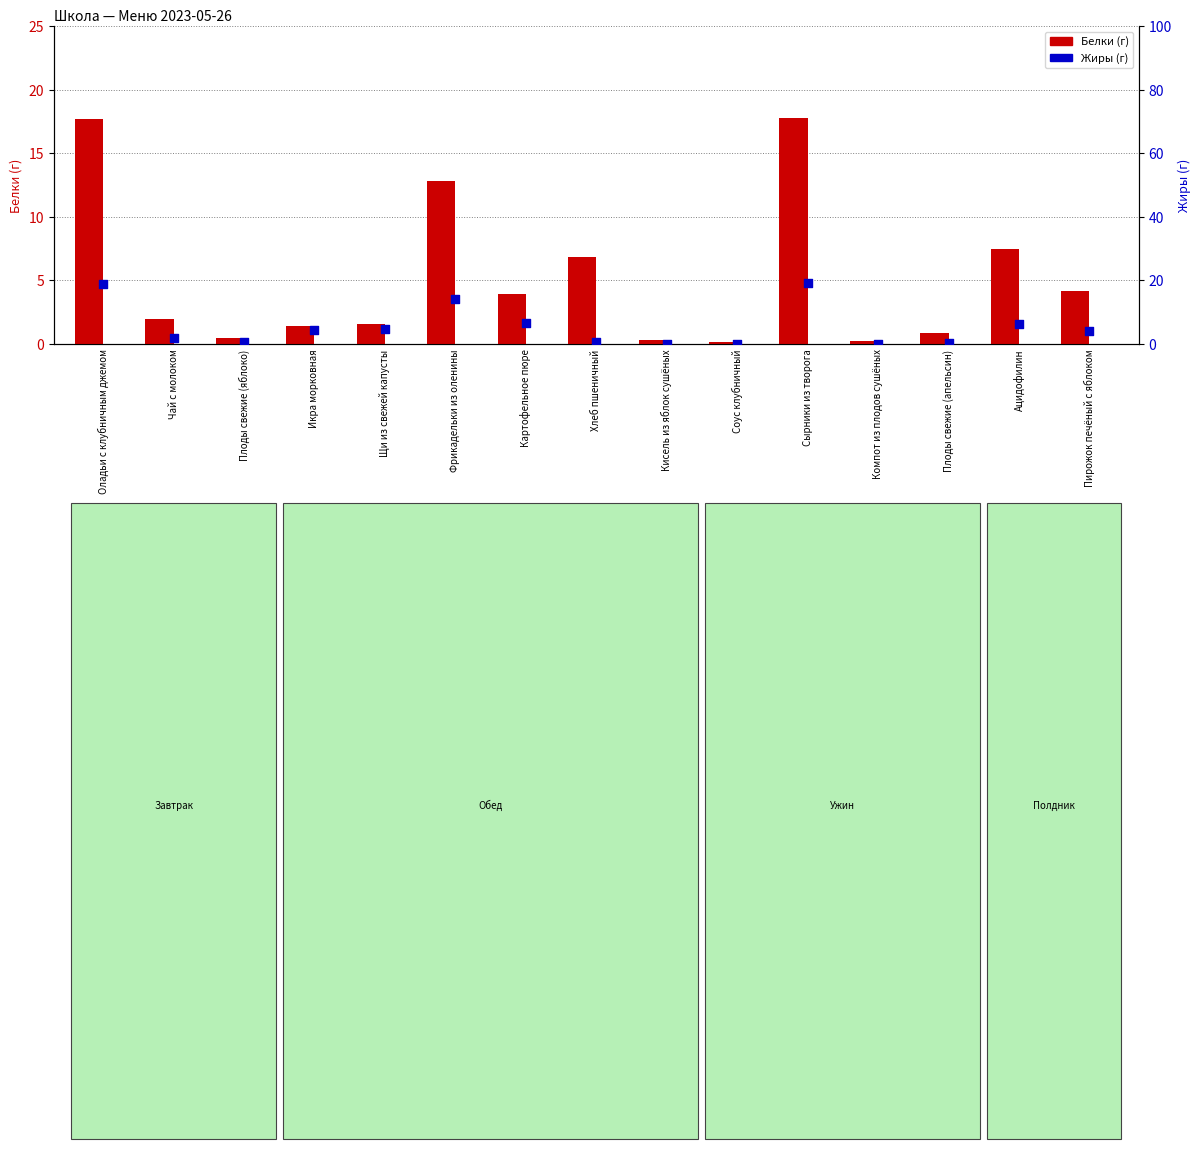

Which series reaches the maximum Y coordinate?

Жиры (г)